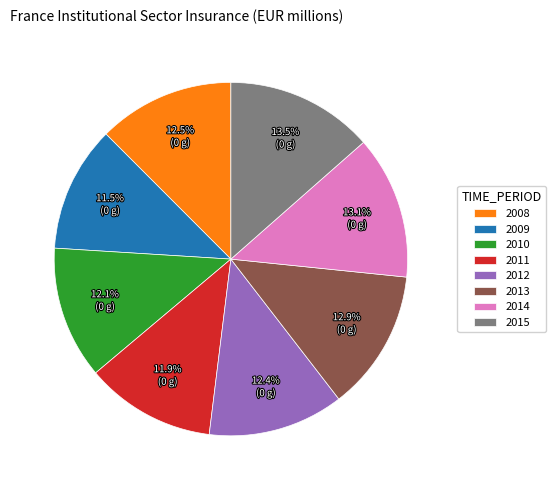

Is 2015 the majority of the pie?

No